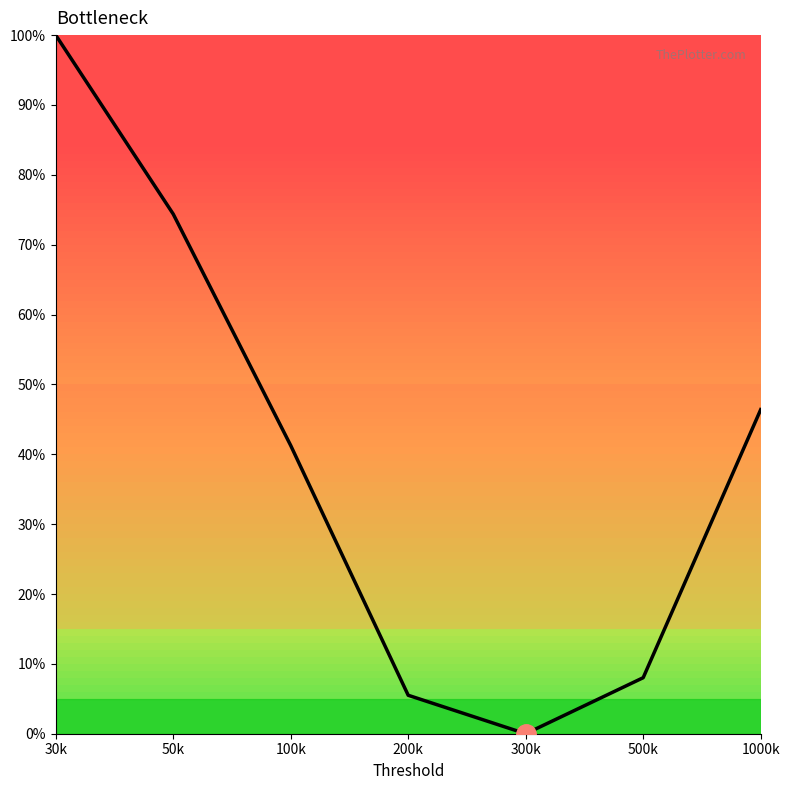

What is the sum of the values at 100k and 30k?

1.4